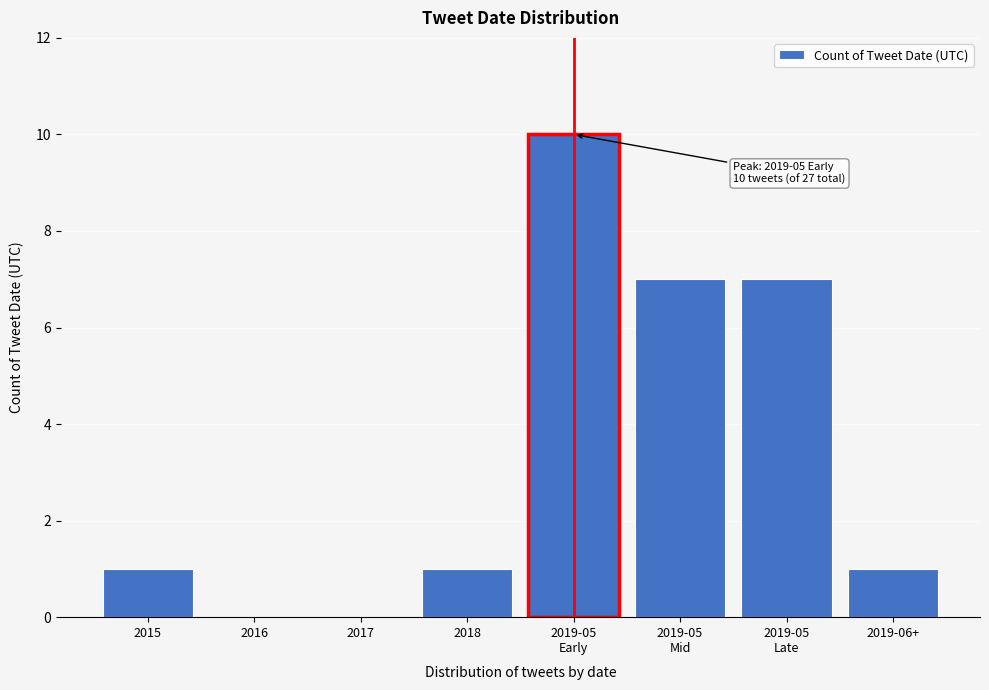

Is it true that the value at 2019-06+ is 2?

False